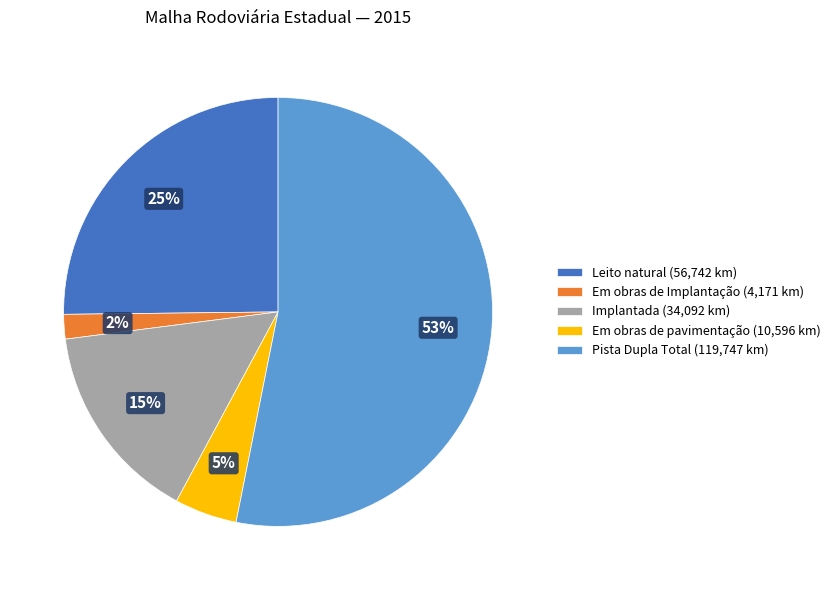

To the nearest percent, what is the combined percentage of Pista Dupla Total (119,747 km) and Implantada (34,092 km)?

68%